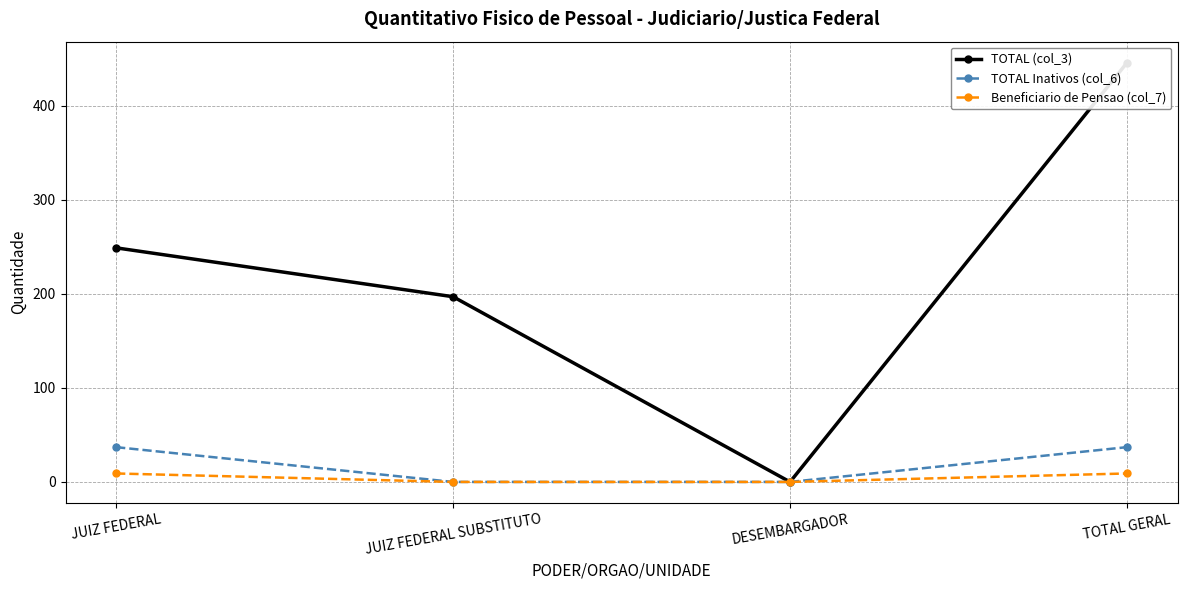

Reading left to right, extract all data points from this chart.

TOTAL (col_3): JUIZ FEDERAL=249	JUIZ FEDERAL SUBSTITUTO=197	DESEMBARGADOR=0	TOTAL GERAL=446
TOTAL Inativos (col_6): JUIZ FEDERAL=37	JUIZ FEDERAL SUBSTITUTO=0	DESEMBARGADOR=0	TOTAL GERAL=37
Beneficiario de Pensao (col_7): JUIZ FEDERAL=9	JUIZ FEDERAL SUBSTITUTO=0	DESEMBARGADOR=0	TOTAL GERAL=9